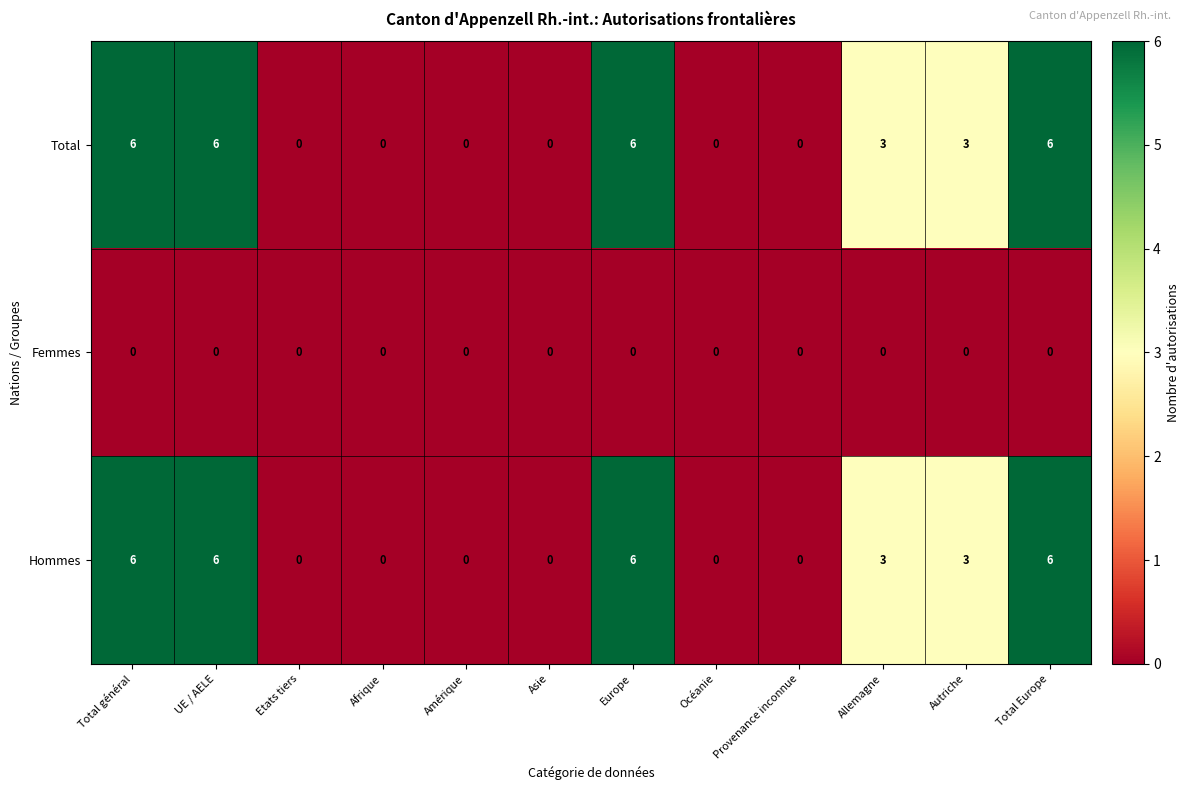

Is the value of Hommes at Europe greater than the value of Femmes at Total général?

Yes